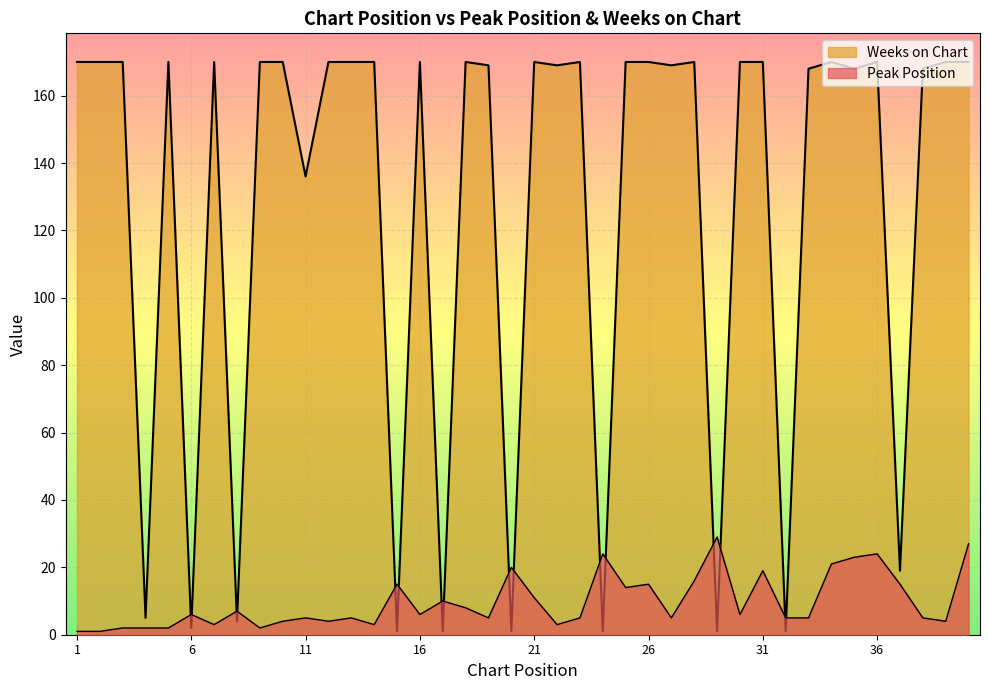

Is the value of Weeks on Chart at 2 greater than the value of Peak Position at 20?

Yes